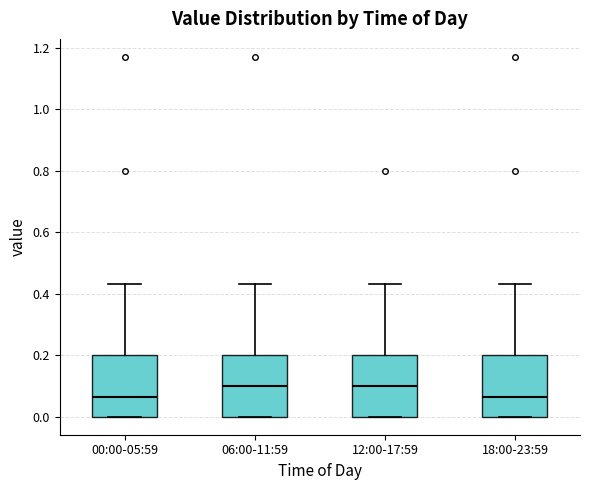

Reading left to right, transcribe this box plot: for each box, give where its median line is, the range the box spans, and where its two whiskers end, as read against the y-axis. The values are not printed on the chart, so give them approximately, as read against the axis.

00:00-05:59: median 0.06, box 0.00 to 0.20, whiskers 0.00 to 0.44
06:00-11:59: median 0.10, box 0.00 to 0.20, whiskers 0.00 to 0.44
12:00-17:59: median 0.10, box 0.00 to 0.20, whiskers 0.00 to 0.44
18:00-23:59: median 0.06, box 0.00 to 0.20, whiskers 0.00 to 0.44